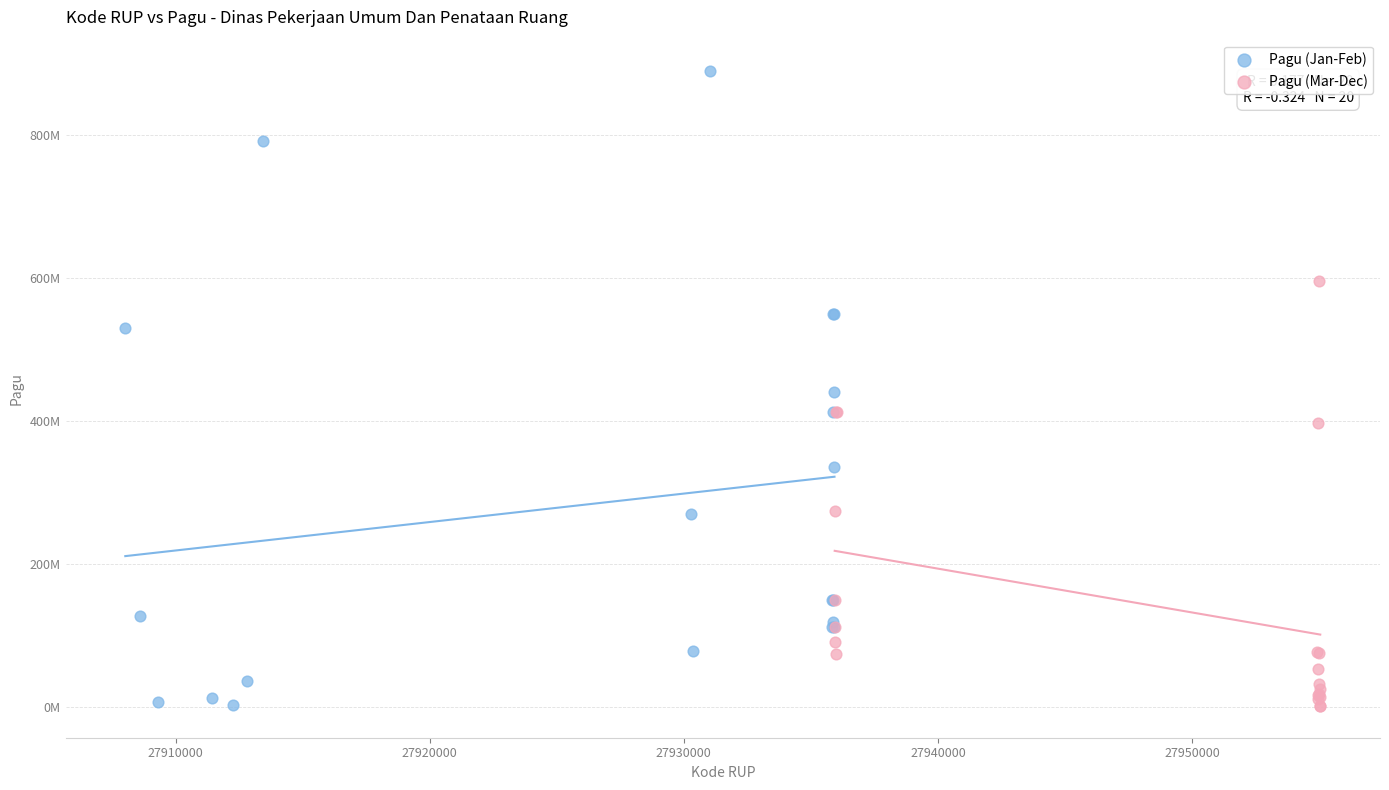

Which series has the largest Y range (max minus min)?

Pagu (Jan-Feb)